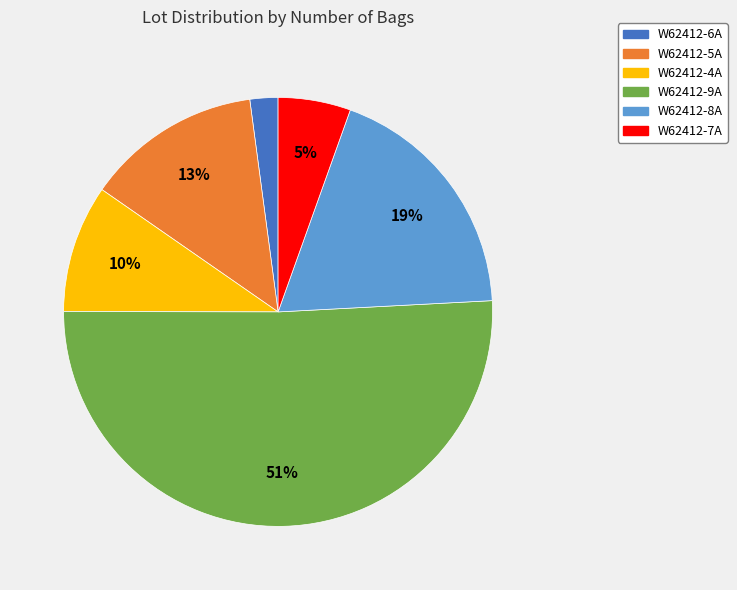

Is it true that W62412-4A is 10% of the pie?

True